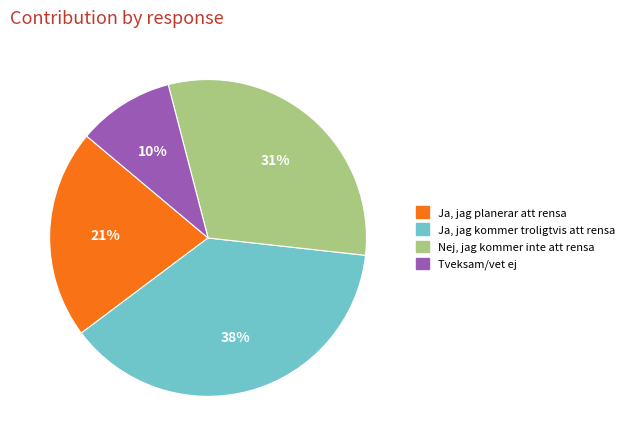

Do Nej, jag kommer inte att rensa and Ja, jag kommer troligtvis att rensa together represent more than half of the pie?

Yes